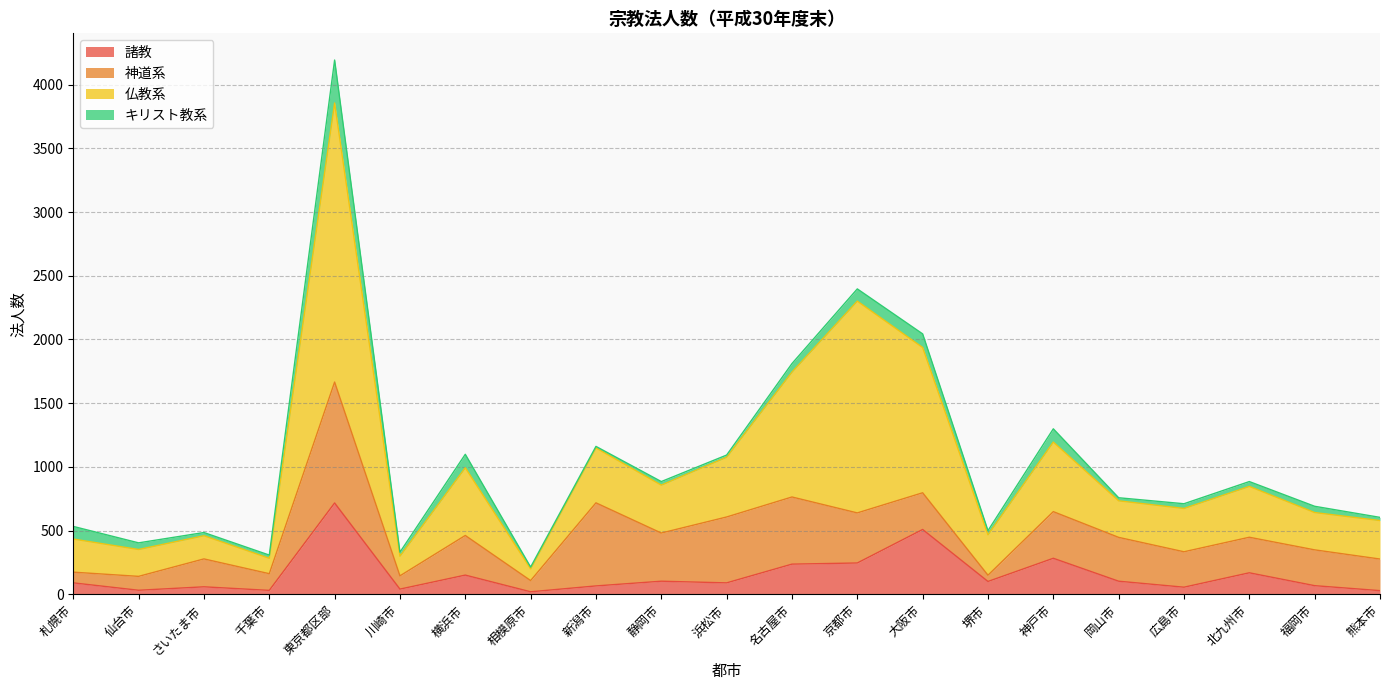

What is the highest value of the 諸教 series?

717